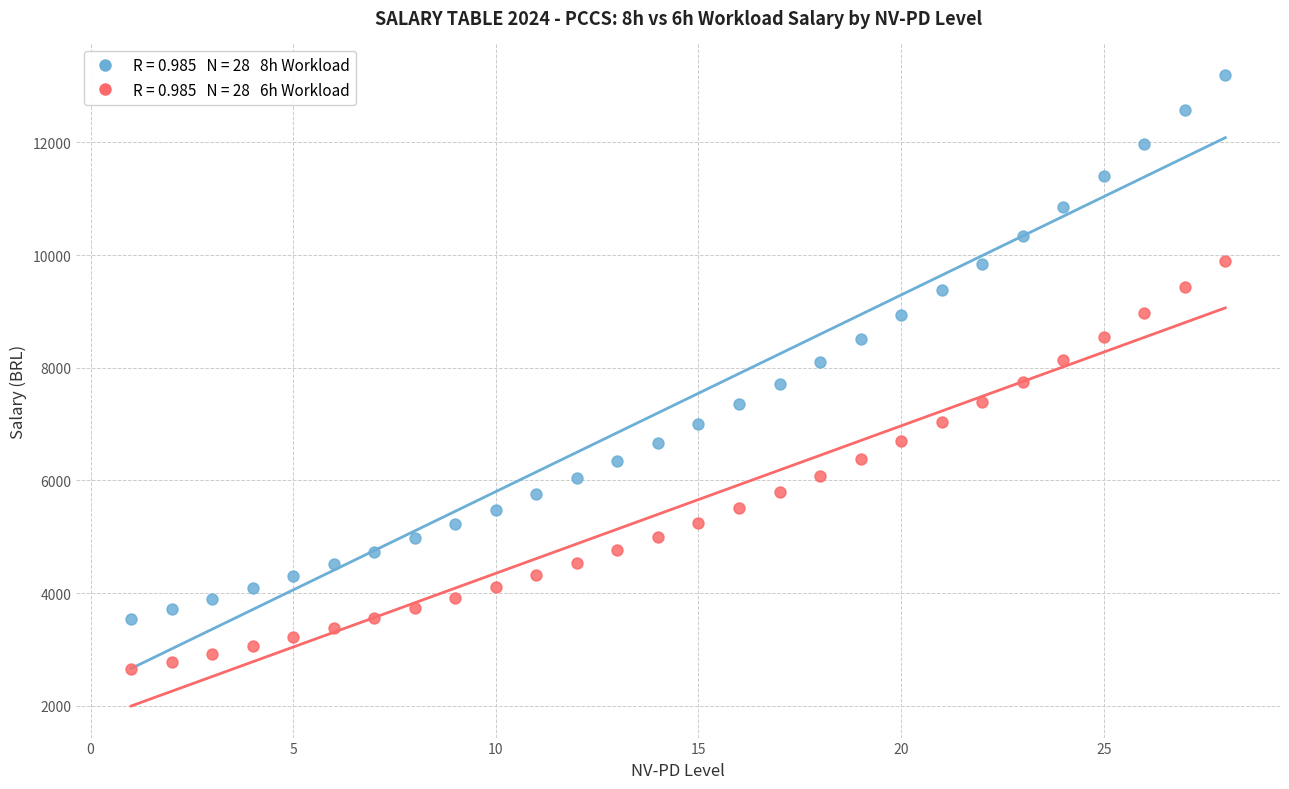

Across all data points, what is the range of Y values (max minus min)?

10546.2